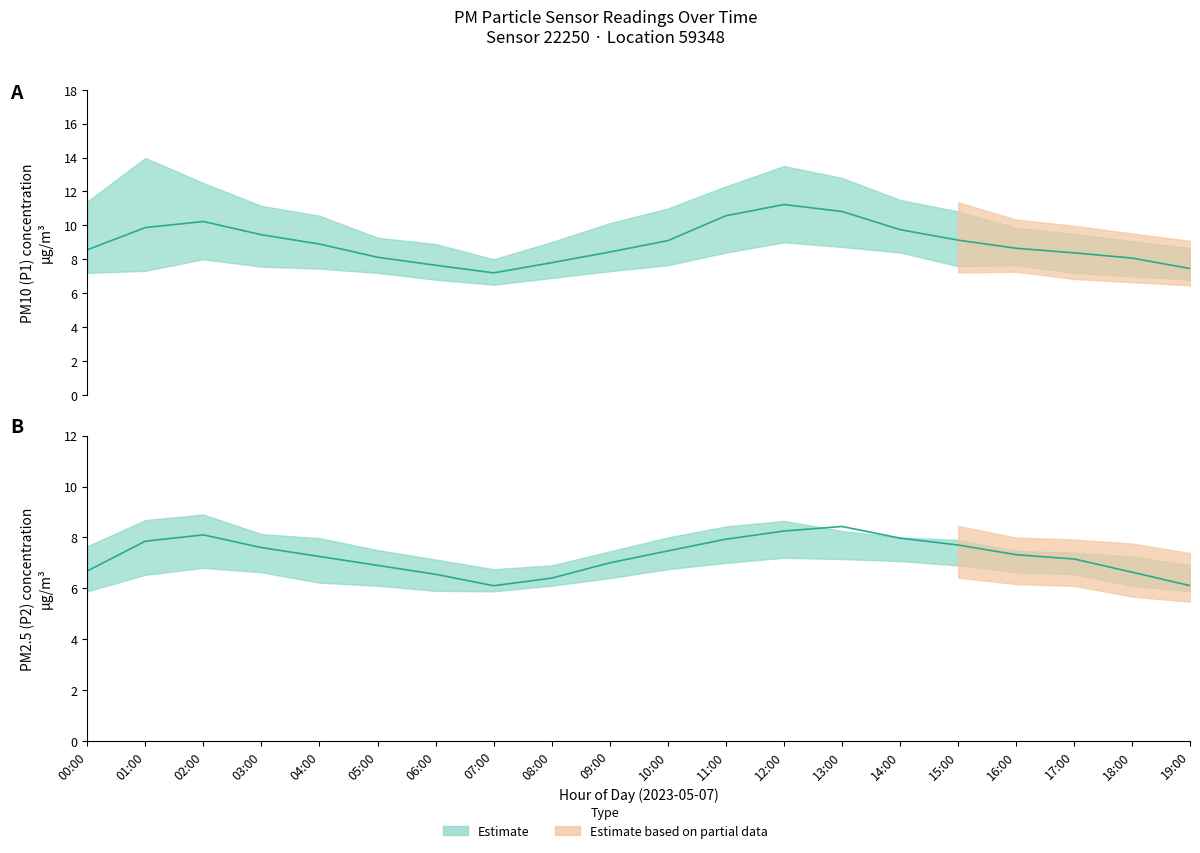

Rank the series at 18:00 from highest to lowest value.

P1, P2